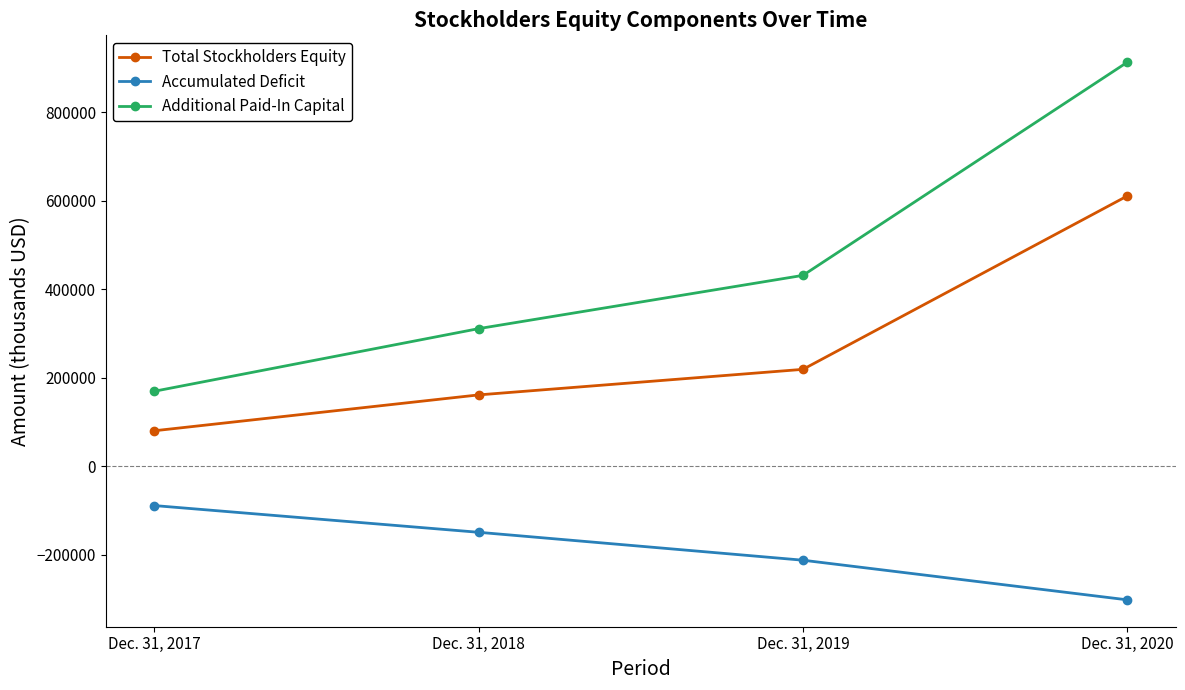

What are all the series names shown in the legend?

Total Stockholders Equity, Accumulated Deficit, Additional Paid-In Capital